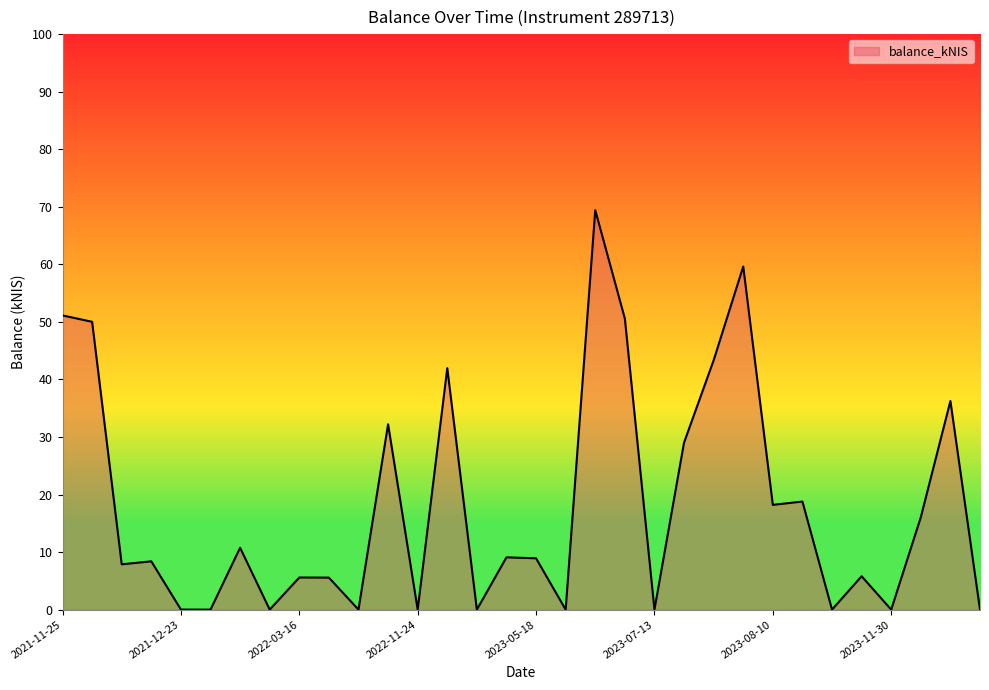

What is the greatest value displayed?

69.4